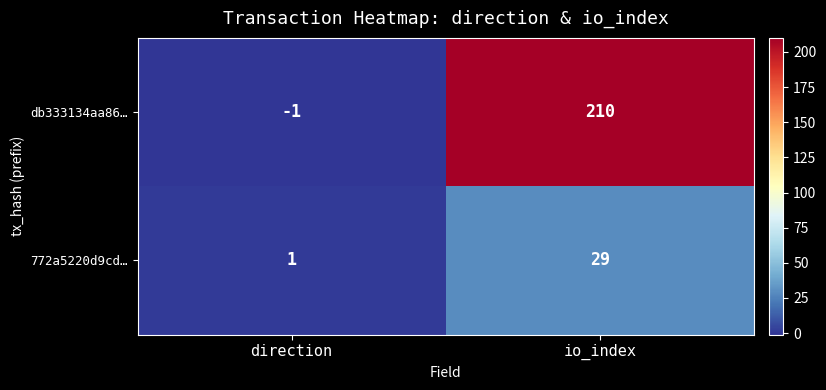

Is it true that 772a5220d9cd… equals 1 at direction?

True